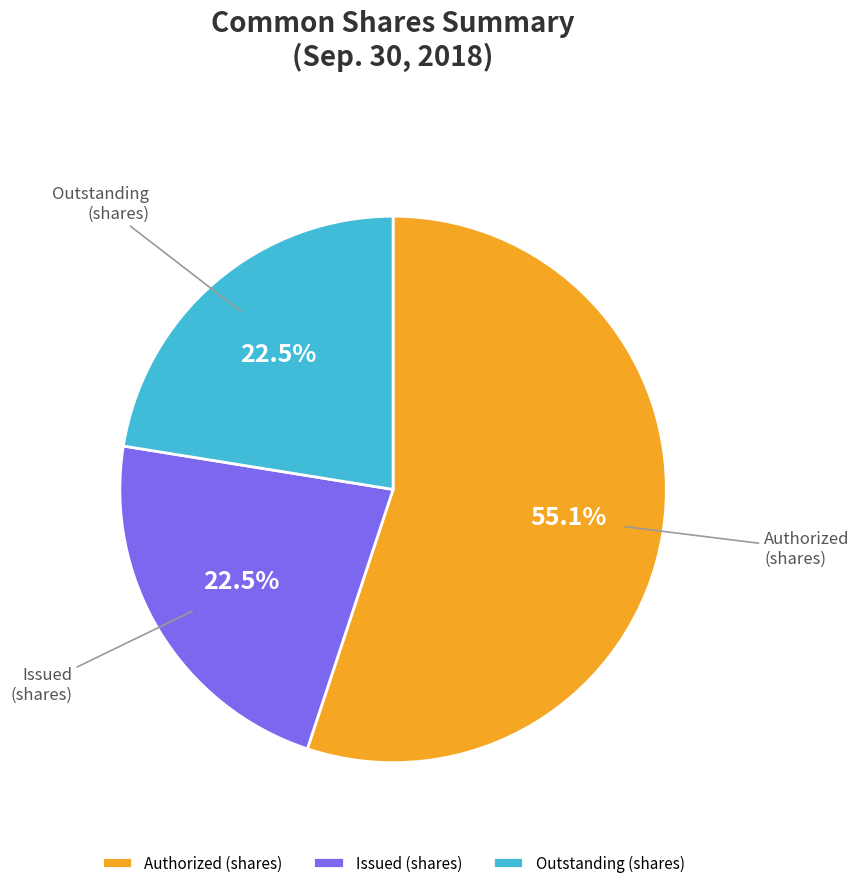

Which slice is the largest?

Authorized (shares)